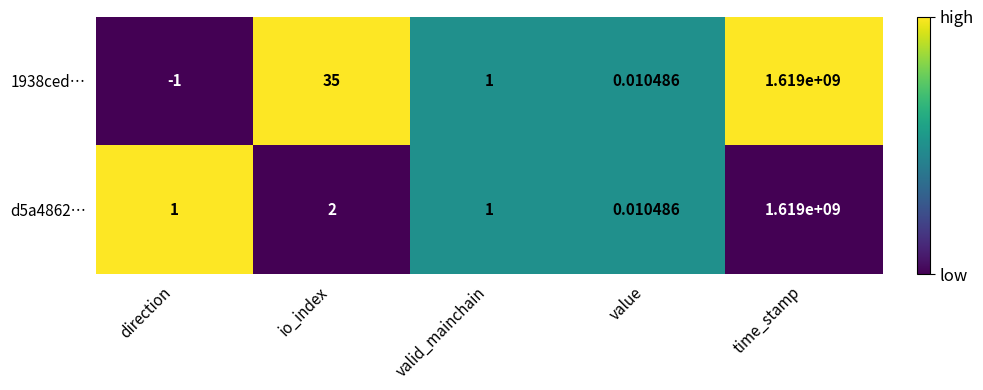

Which series has the widest spread of values?

1938ced…